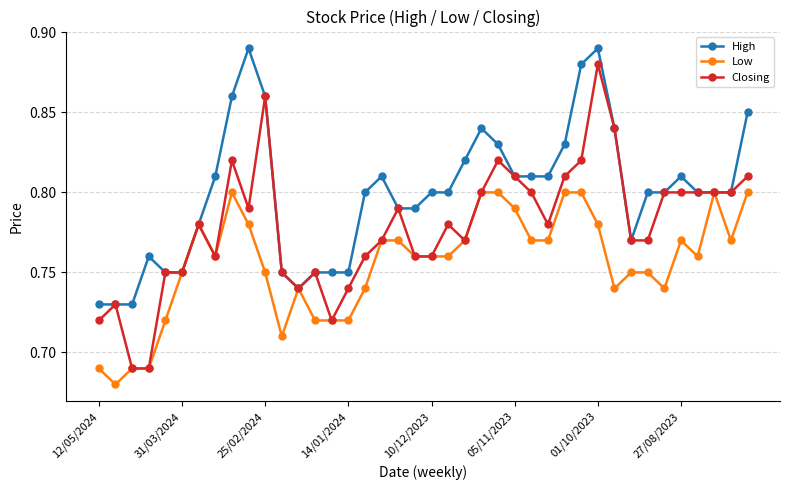

List the series in order of their overall mean, highest first.

High, Closing, Low